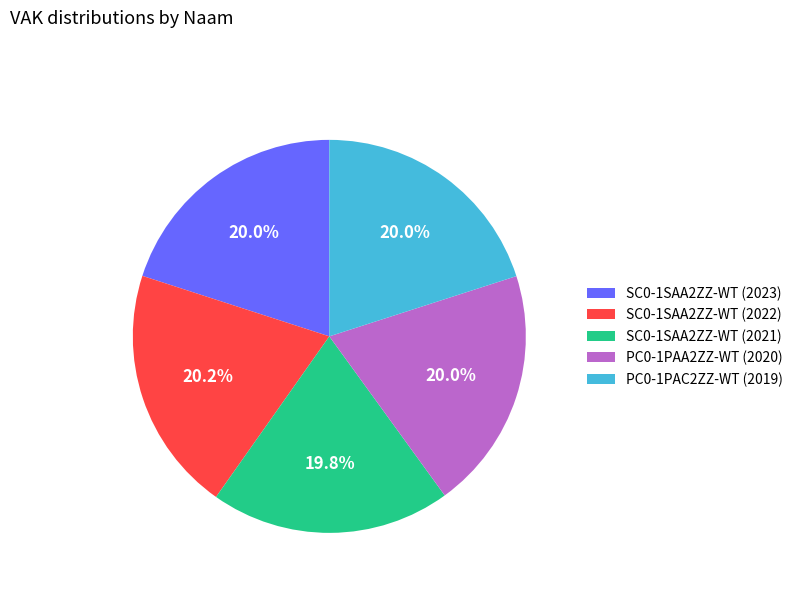

Is there any slice that represents more than half of the pie?

No